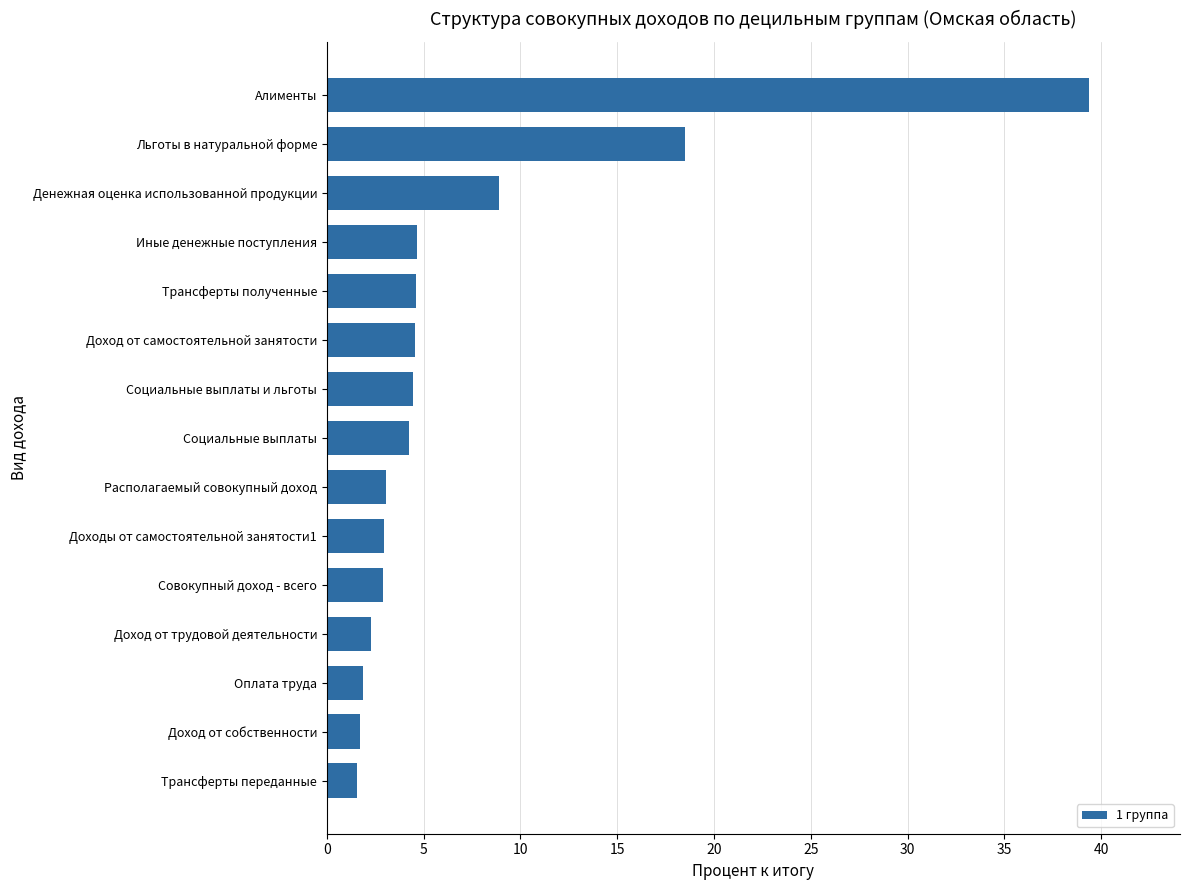

How many data points does each series have?

15